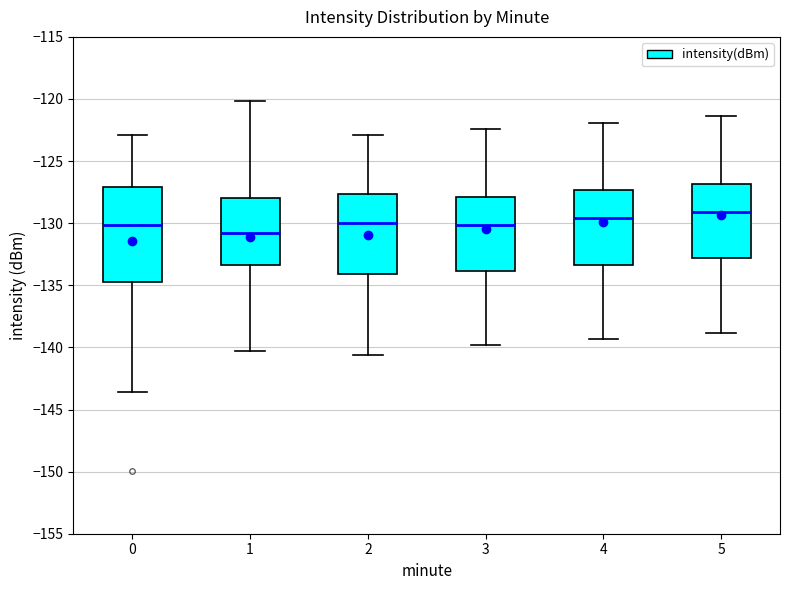

Where does the median line of the box at x = 5 sit on the y-axis? The values are not printed on the chart, so give them approximately, as read against the axis.

-129.0